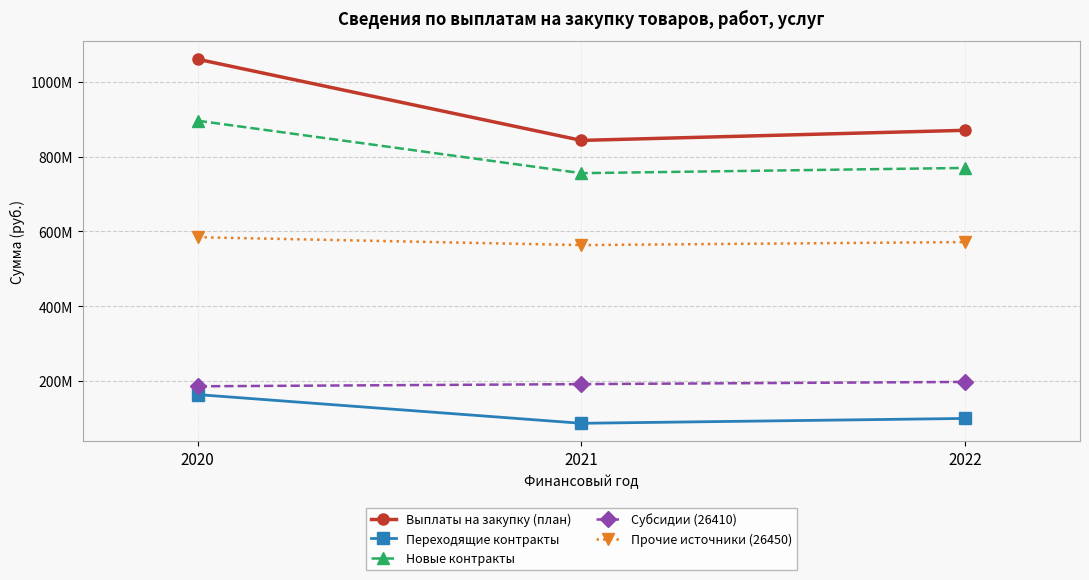

Is the value of Выплаты на закупку (план) at 2021 greater than the value of Новые контракты at 2022?

Yes